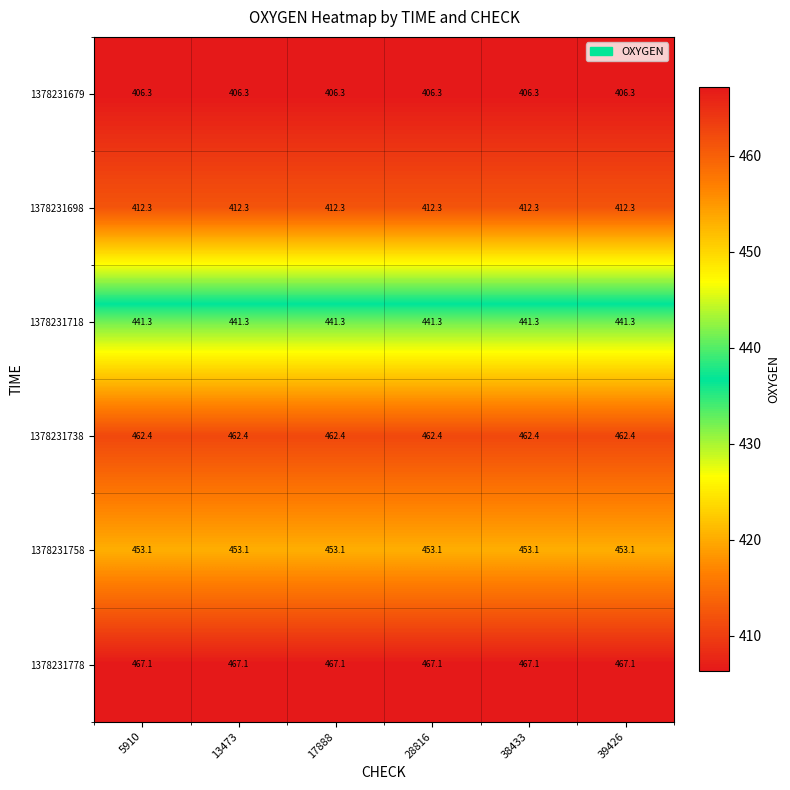

How many categories are shown in the chart?

6